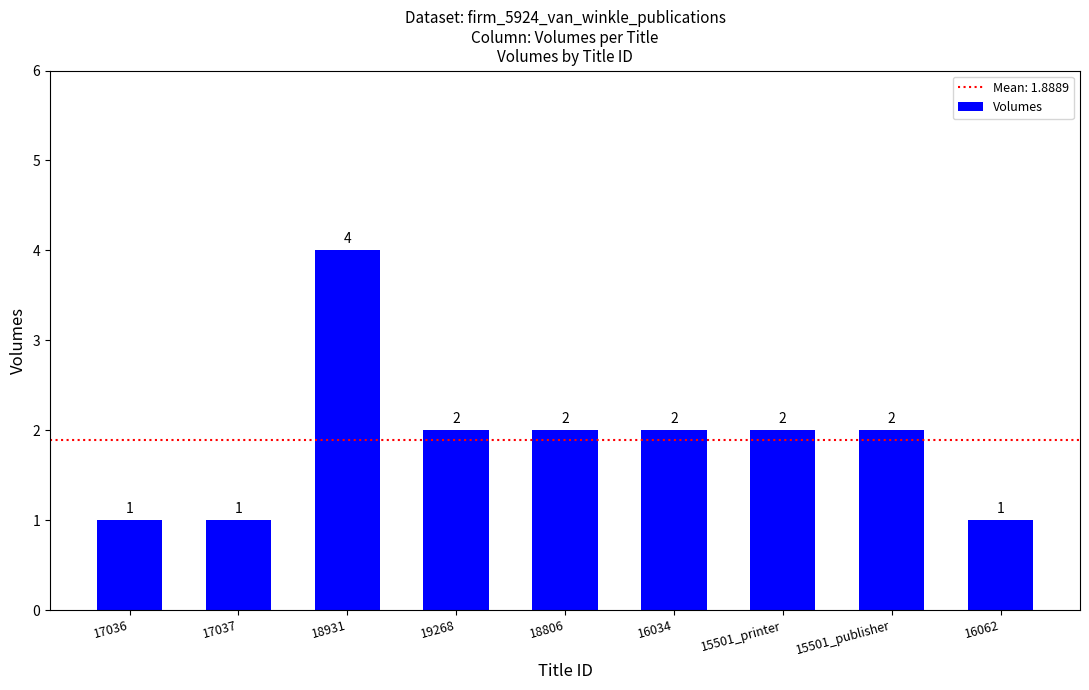

The chart shows a value of 2 at 19268. True or false?

True